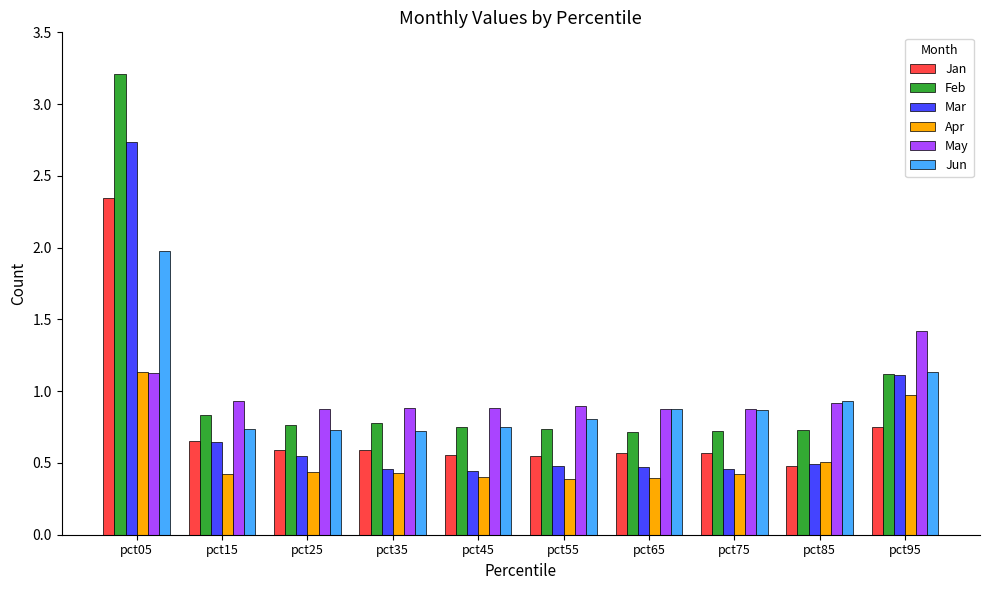

How many categories are shown in the chart?

10